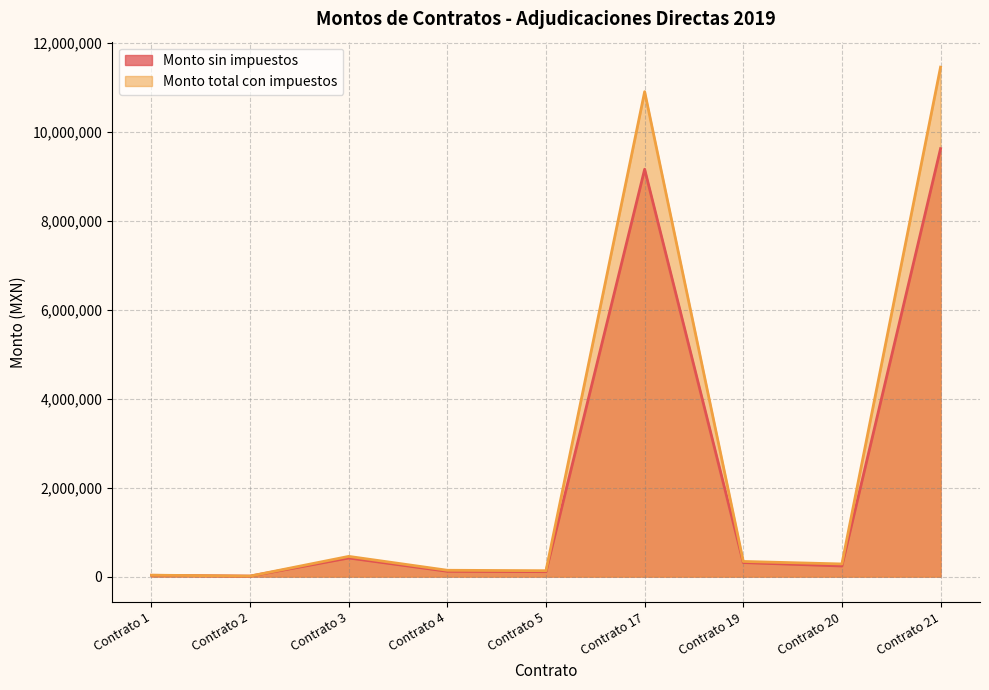

Reading right to left, what are all the values shown in this chart?

Monto sin impuestos: 9620977.5	239040.2	315740.7	9157680.0	111722.0	119851.2	418560.3	11327.0	29808.0
Monto total con impuestos: 11453544.6	284571.7	341000.0	10902000.0	133002.4	142680.0	454956.8	12312.0	32400.0